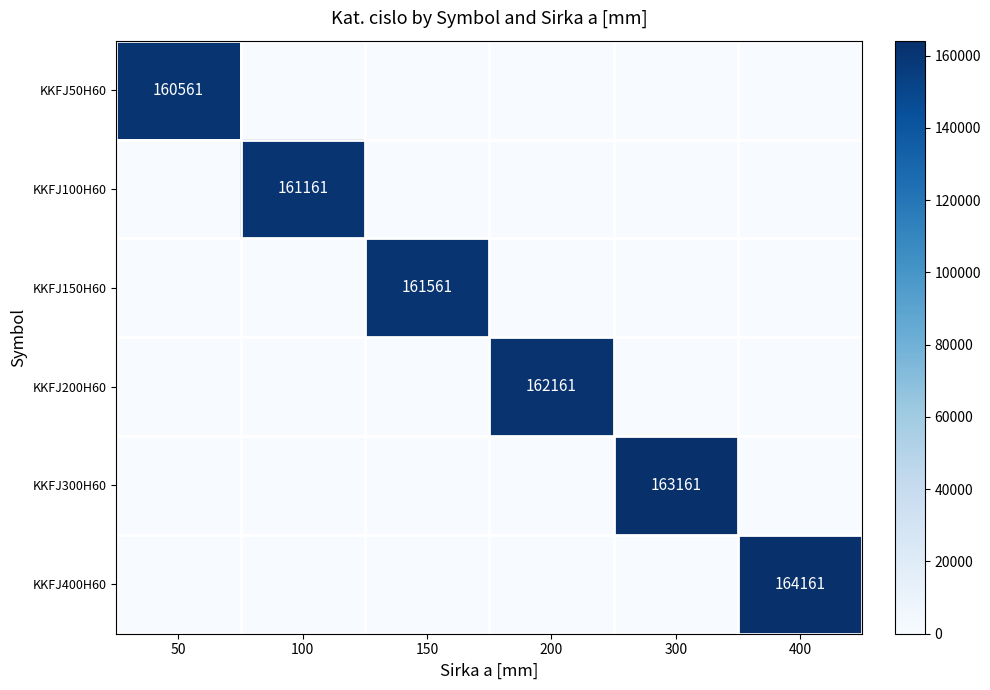

What is the total value across all series at 300?

163161